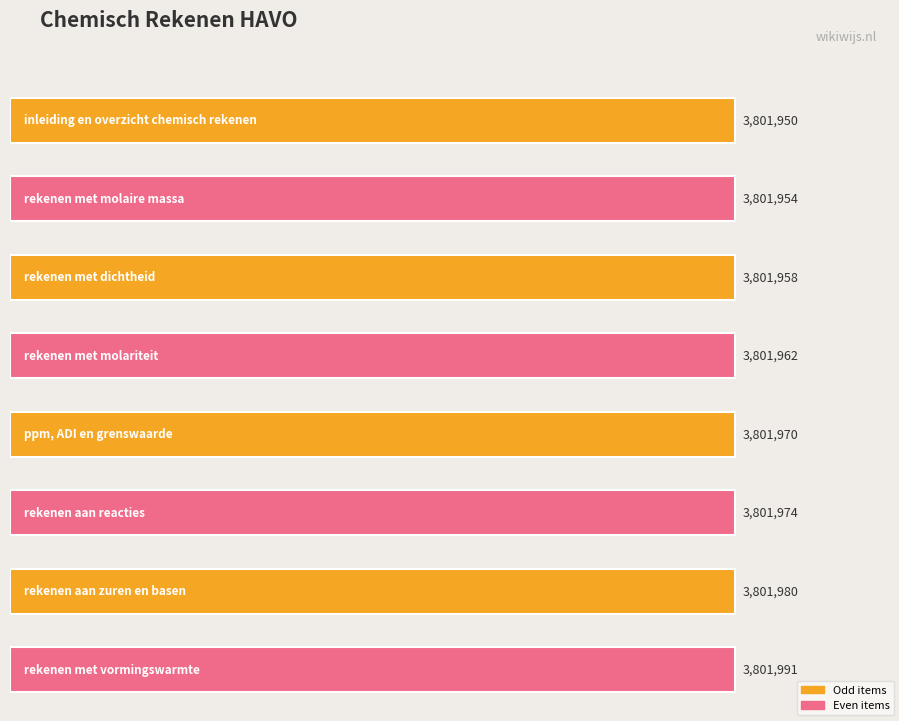

Approximately how many times larger is the value at rekenen aan
reacties compared to rekenen met
molariteit?

1.0